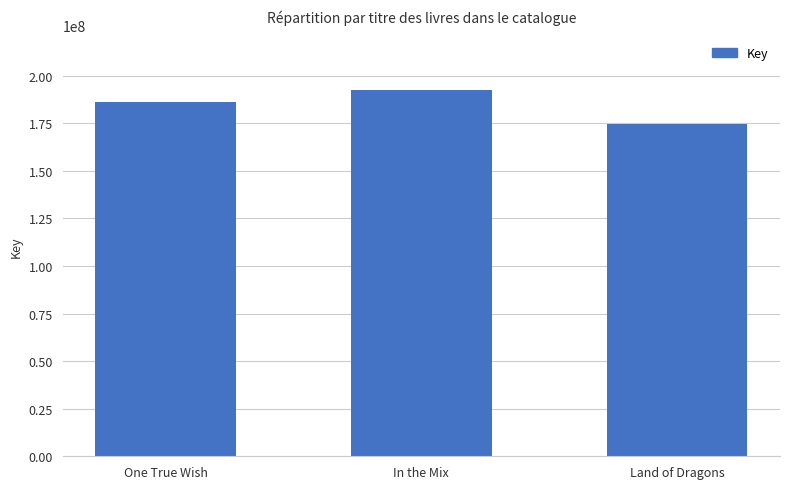

Are the bars grouped side by side (vs. stacked)?

No